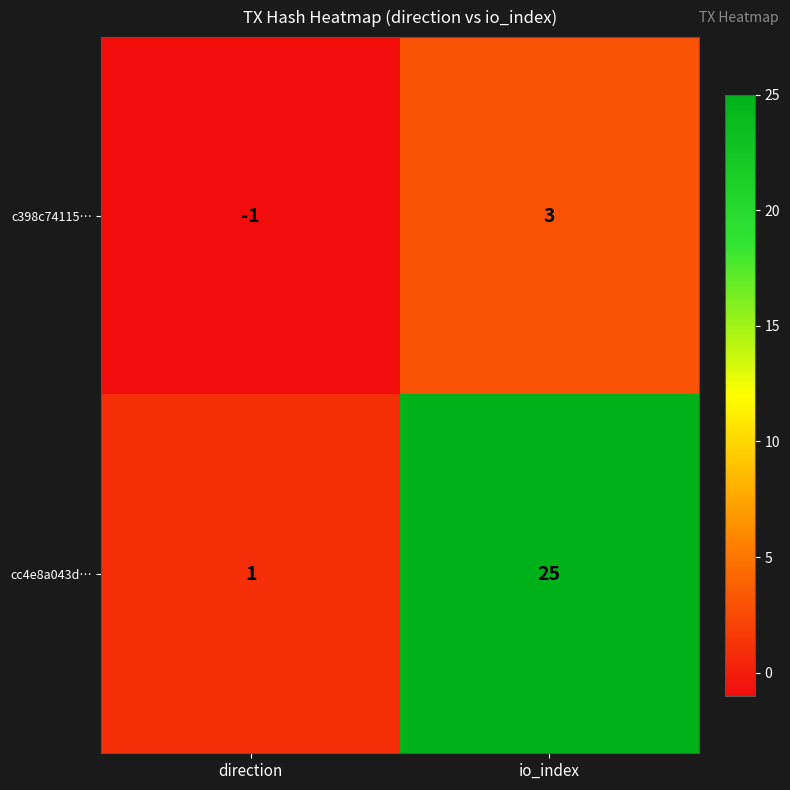

Is it true that cc4e8a043d… equals 25 at io_index?

True